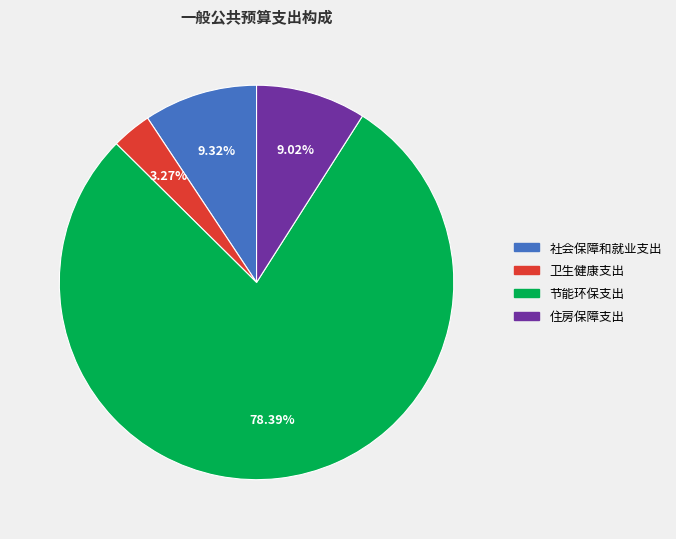

What percentage do 社会保障和就业支出 and 卫生健康支出 together represent?

12.6%